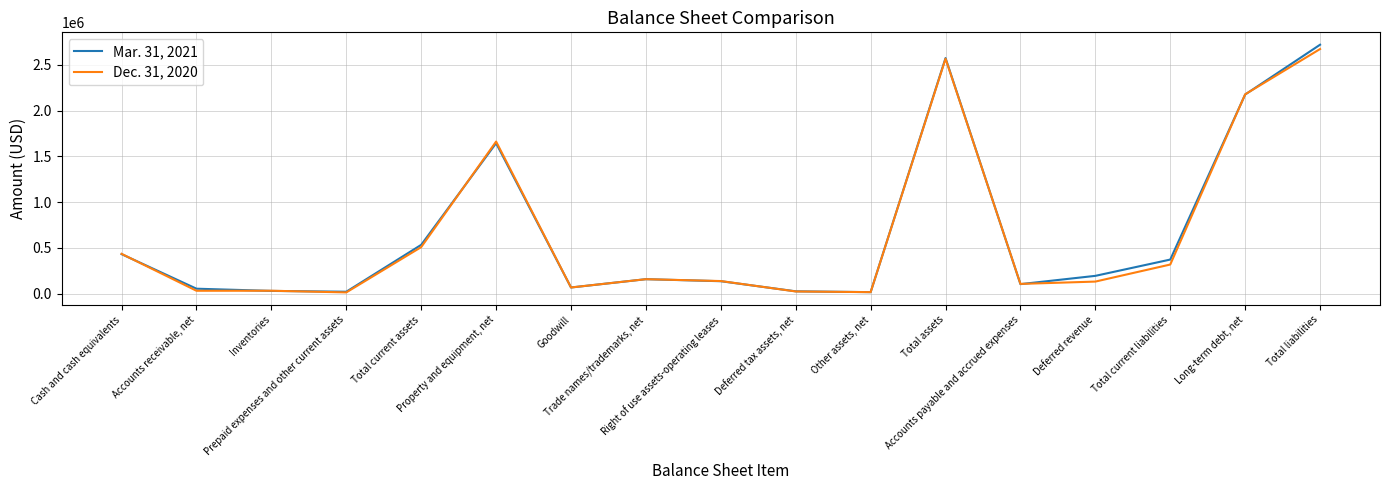

What is the difference between the maximum and minimum values in the Dec. 31, 2020 series?

2659743